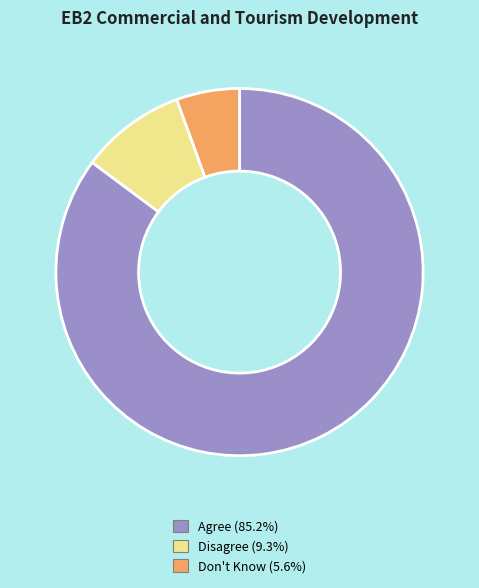

How many slices are in this pie chart?

3